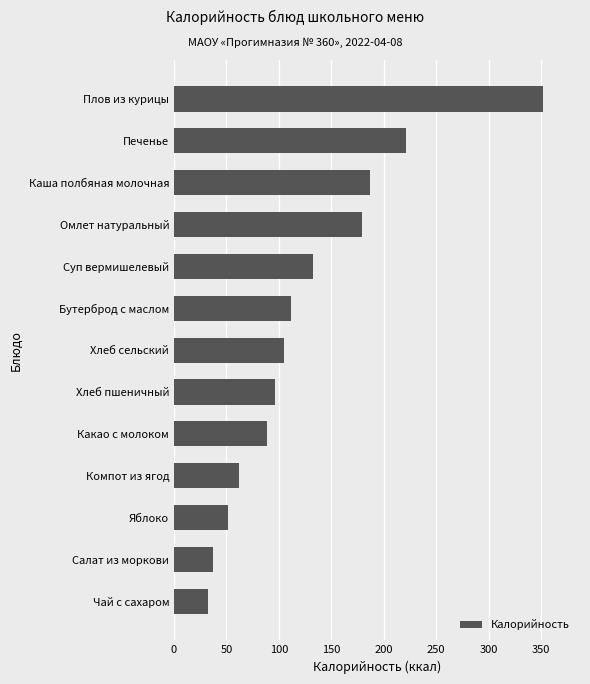

At which label is the value closest to 192?

Каша полбяная молочная